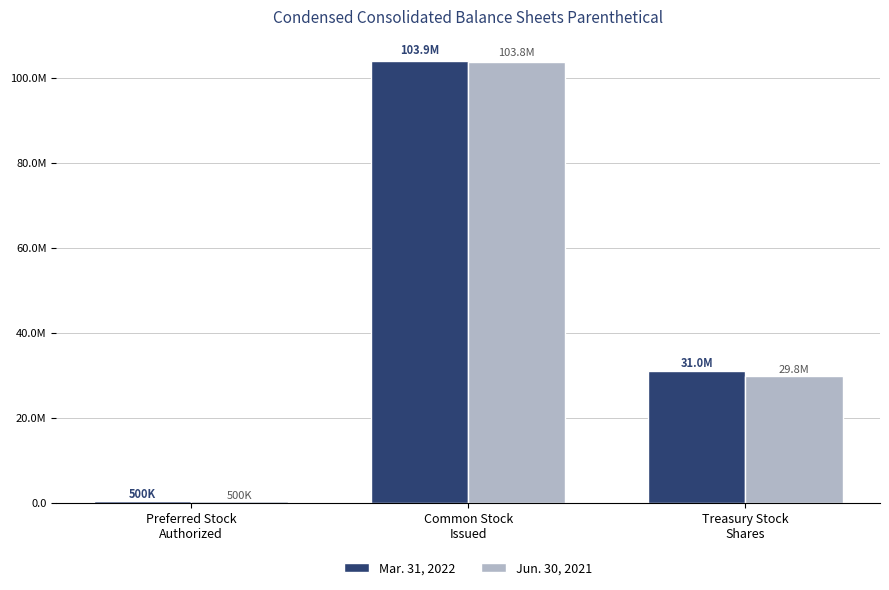

Is it true that Mar. 31, 2022 equals 147464242 at Common Stock
Issued?

False